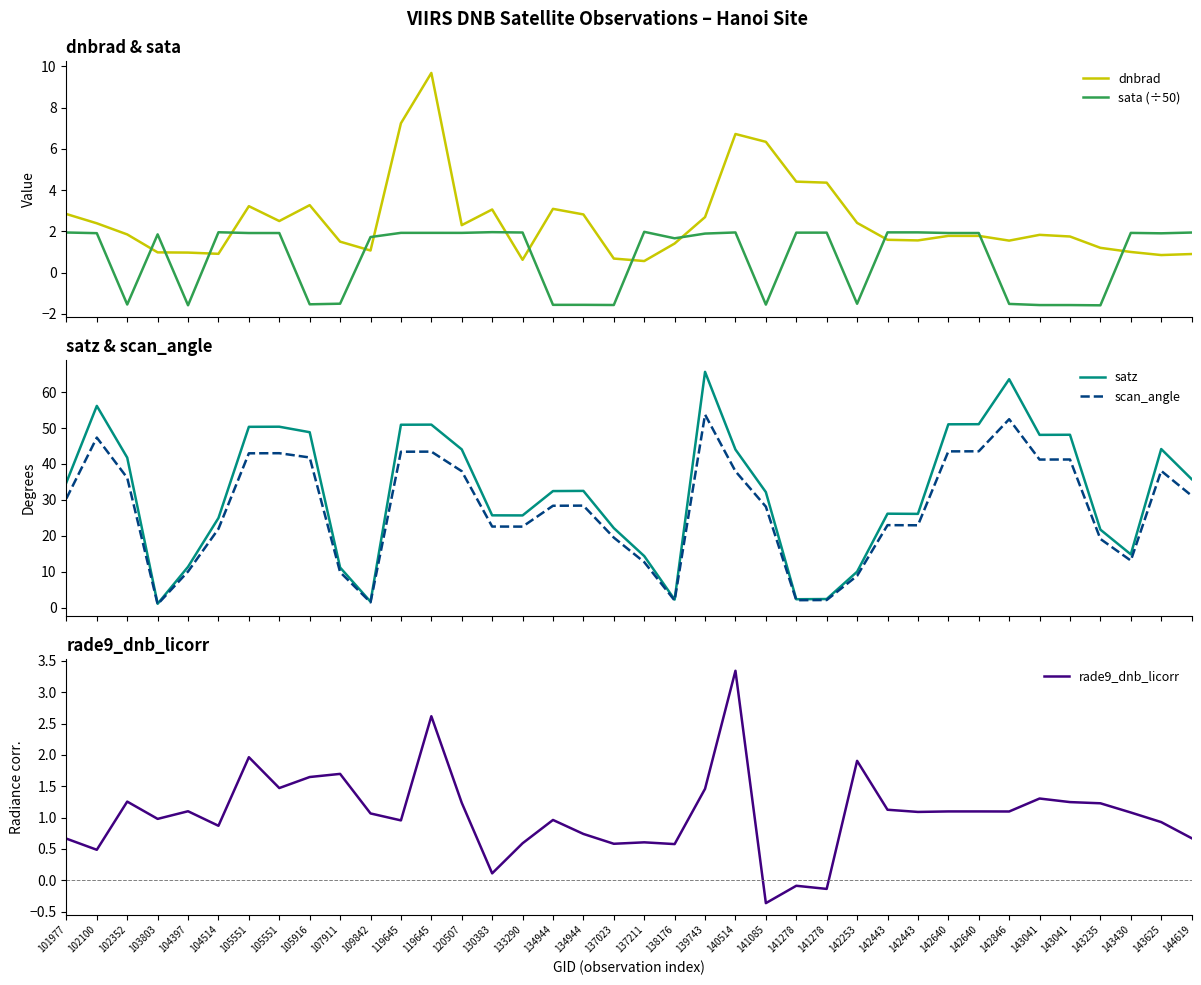

What are all the series names shown in the legend?

dnbrad, sata (÷50), satz, scan_angle, rade9_dnb_licorr